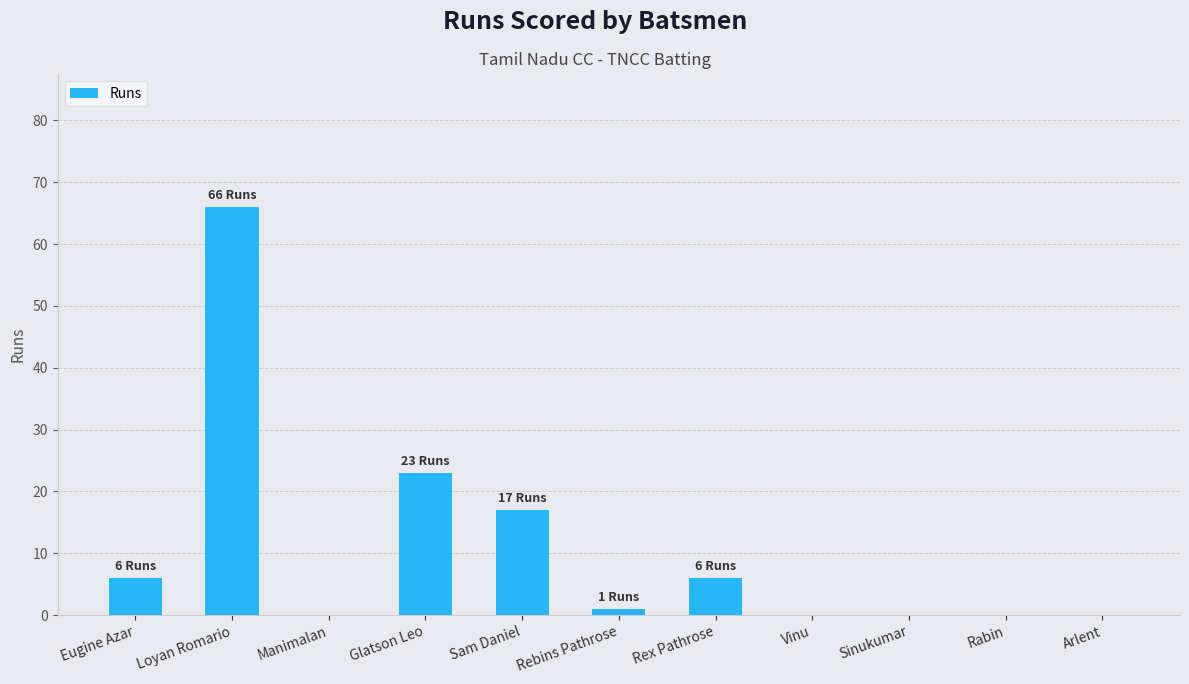

Reading left to right, list all the values displayed in this chart.

Eugine Azar=6	Loyan Romario=66	Manimalan=0	Glatson Leo=23	Sam Daniel=17	Rebins Pathrose=1	Rex Pathrose=6	Vinu=0	Sinukumar=0	Rabin=0	Arlent=0